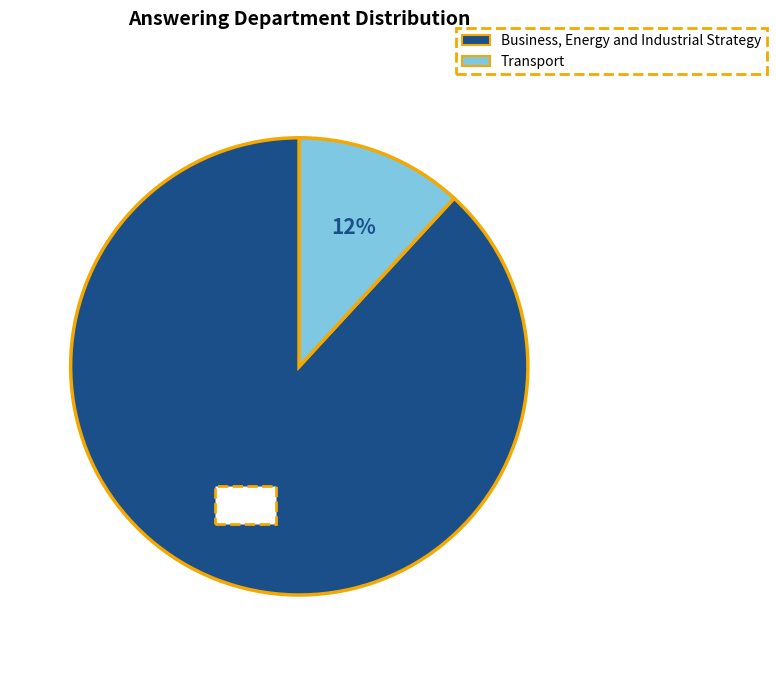

Which category has the smallest portion of the pie?

Transport